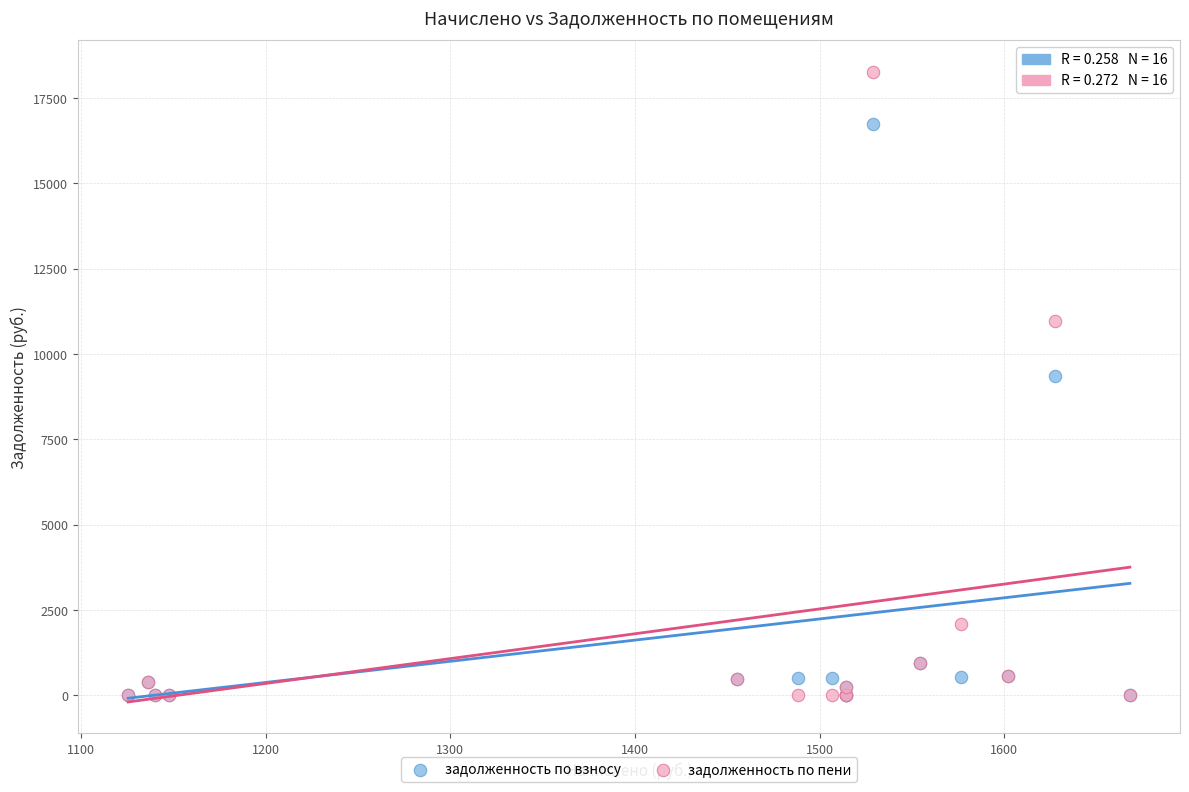

Which series has the largest Y range (max minus min)?

задолженность по пени